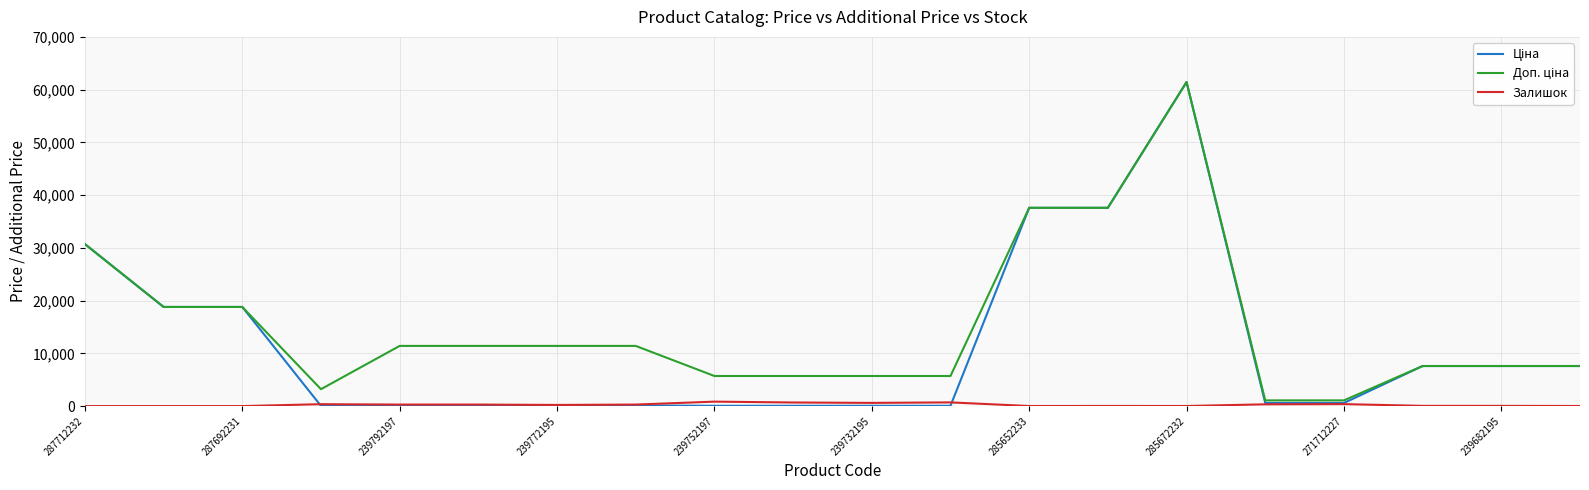

Is it true that Залишок equals 845.0 at 239752197?

True